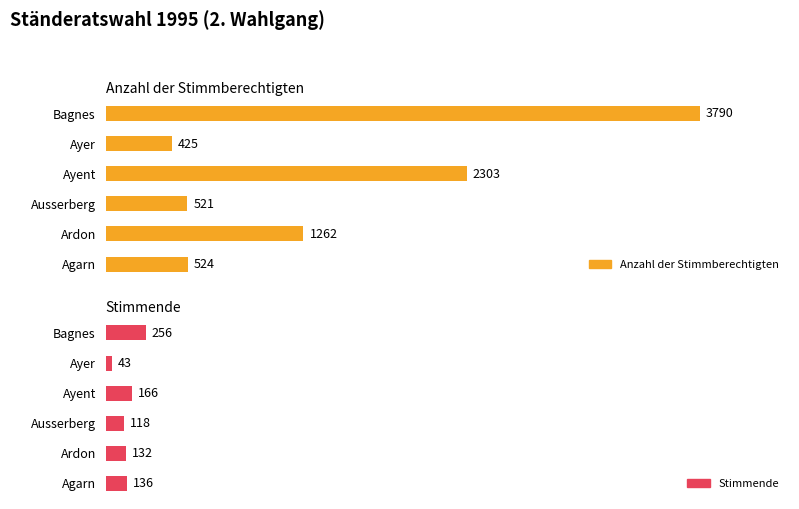

What is the difference between the highest and lowest values at 5?

3534